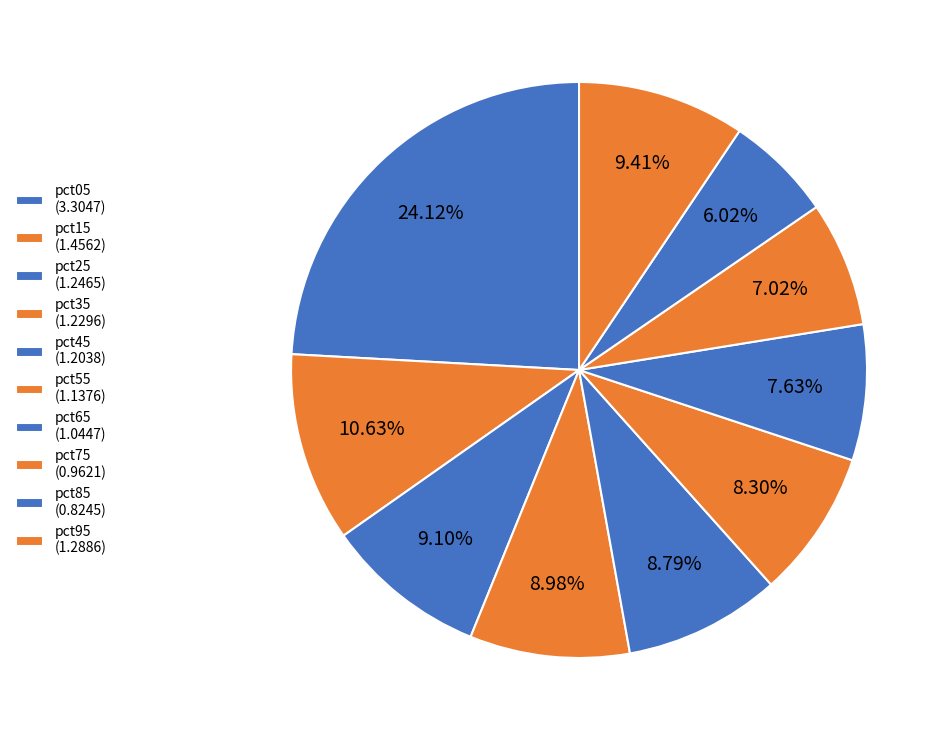

True or false: pct55 accounts for 8% of the total.

True